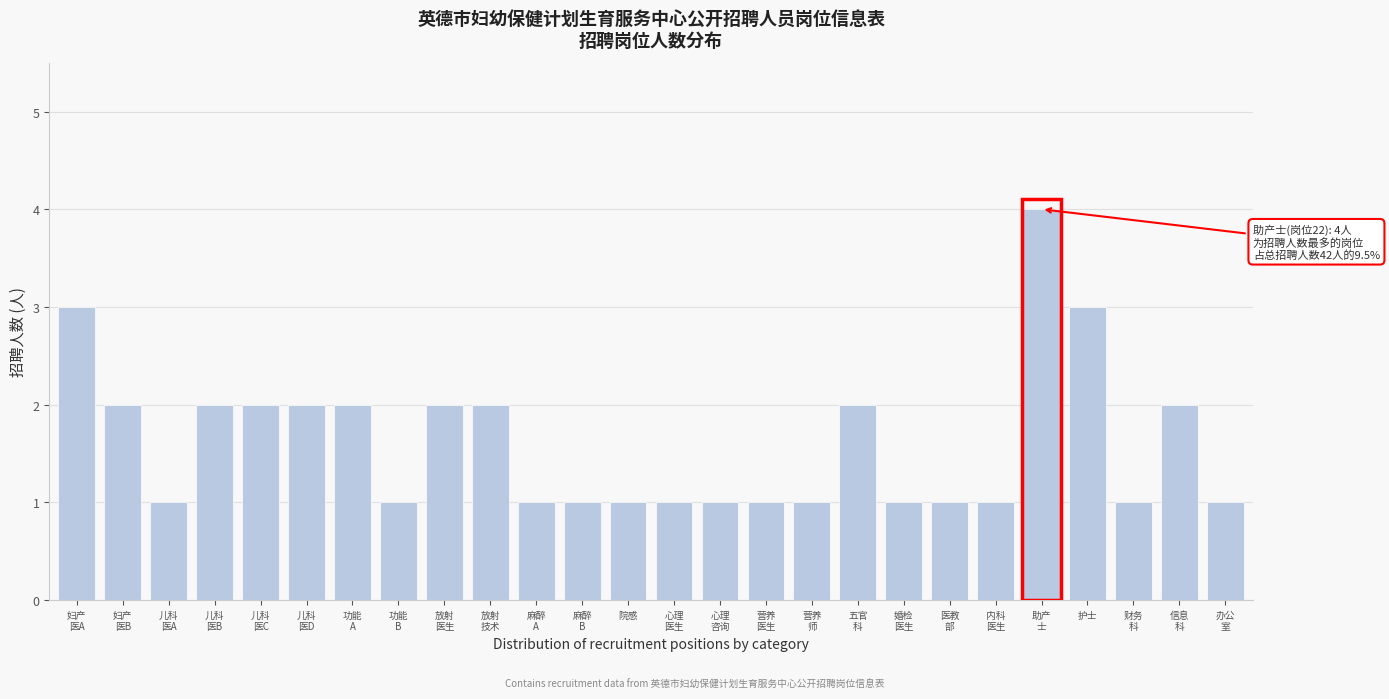

Reading right to left, extract all data points from this chart.

1	2	1	3	4	1	1	1	2	1	1	1	1	1	1	1	2	2	1	2	2	2	2	1	2	3